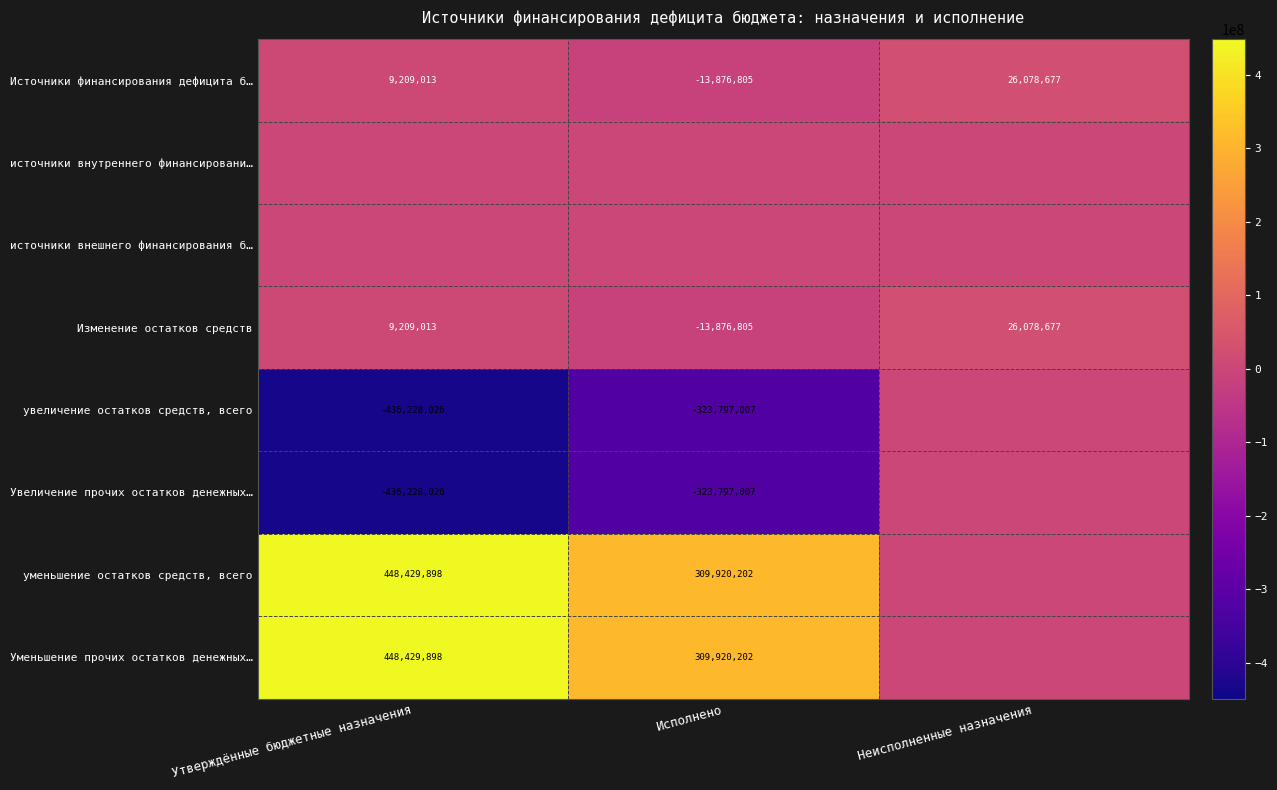

What is the difference between the highest and lowest values at Исполнено?

633717209.4